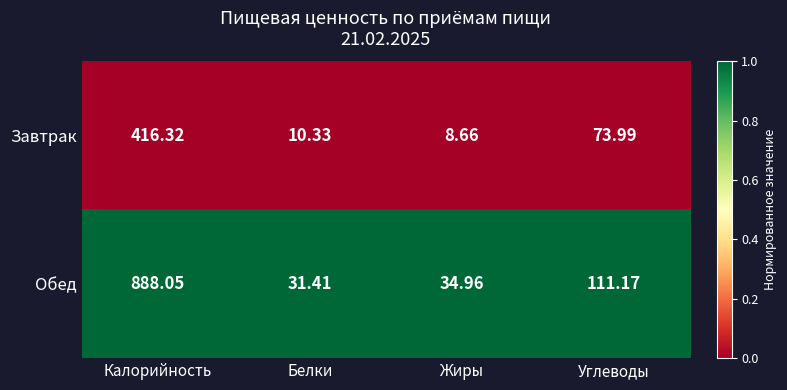

At which label does Обед reach its peak?

Калорийность